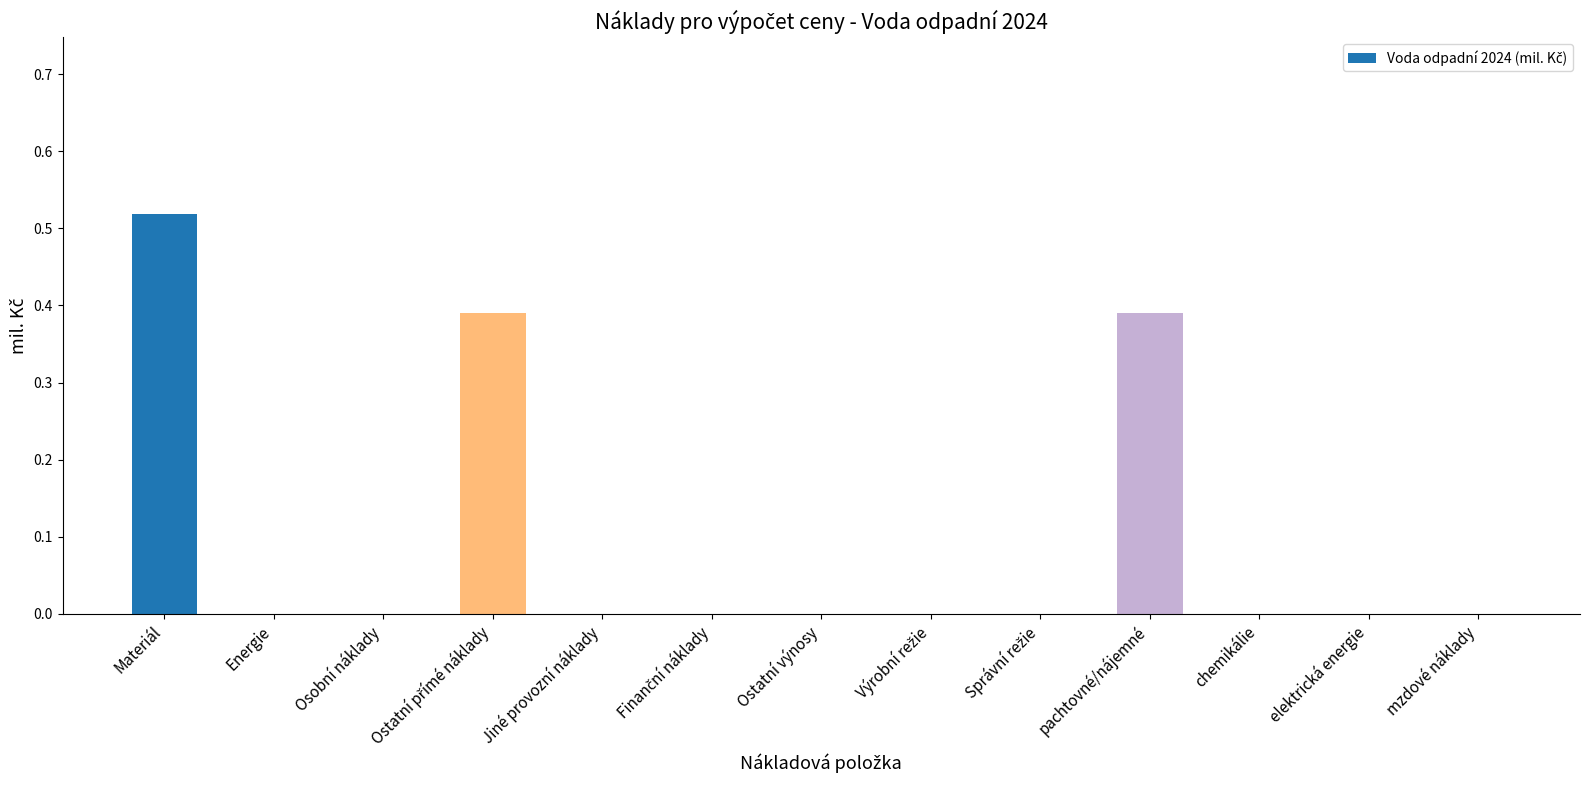

True or false: the data shows 0.0 at chemikálie.

True